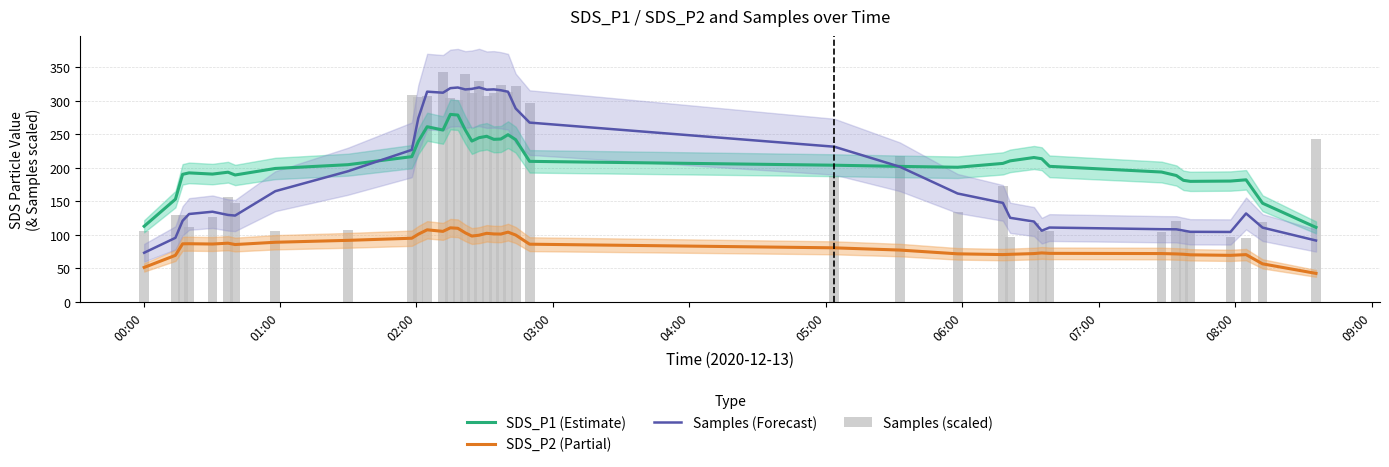

How many data points in Samples (scaled) are above 157?

20